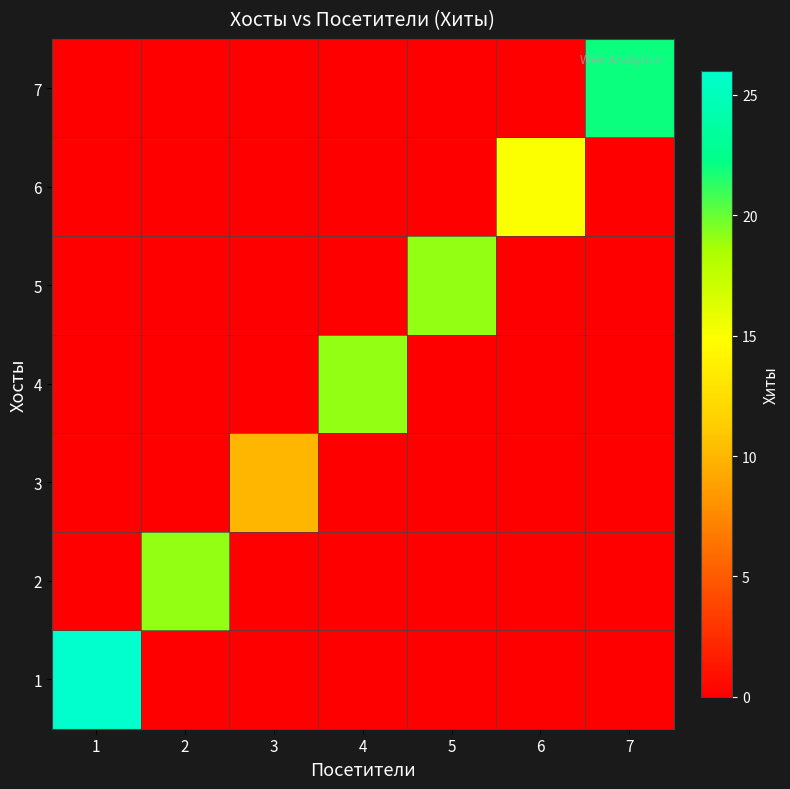

At 4, list the series in order from smallest to largest.

1, 2, 3, 5, 6, 7, 4